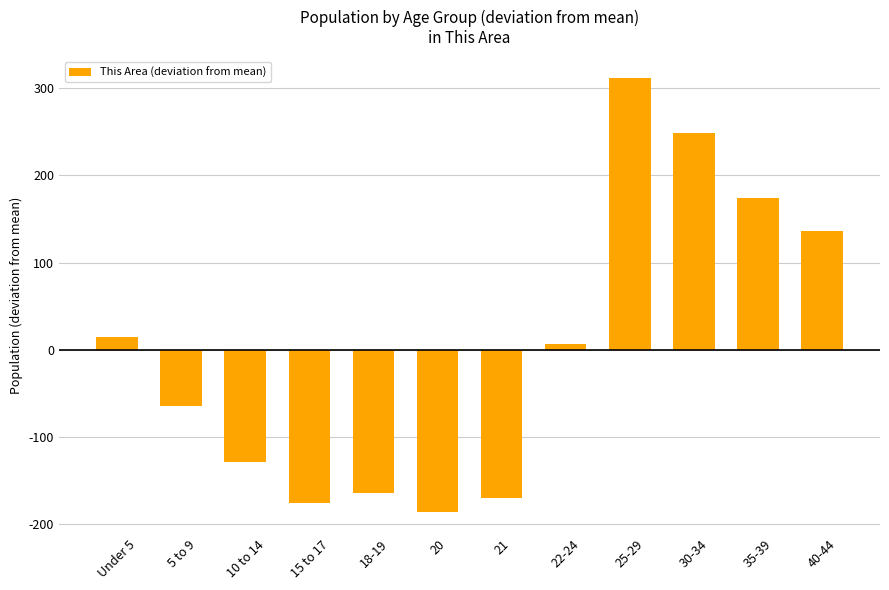

Which label corresponds to the smallest value in the chart?

20